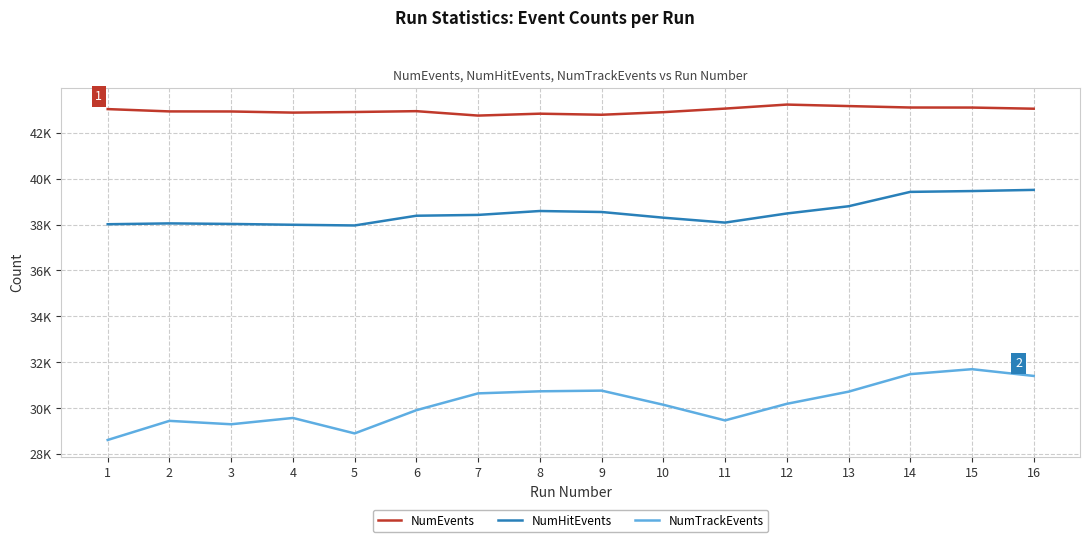

Which series changed the most between 3 and 5?

NumTrackEvents